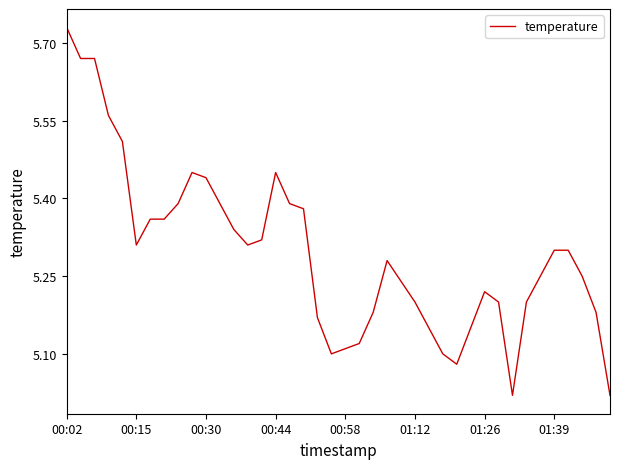

What is the difference between the maximum and minimum values?

0.7